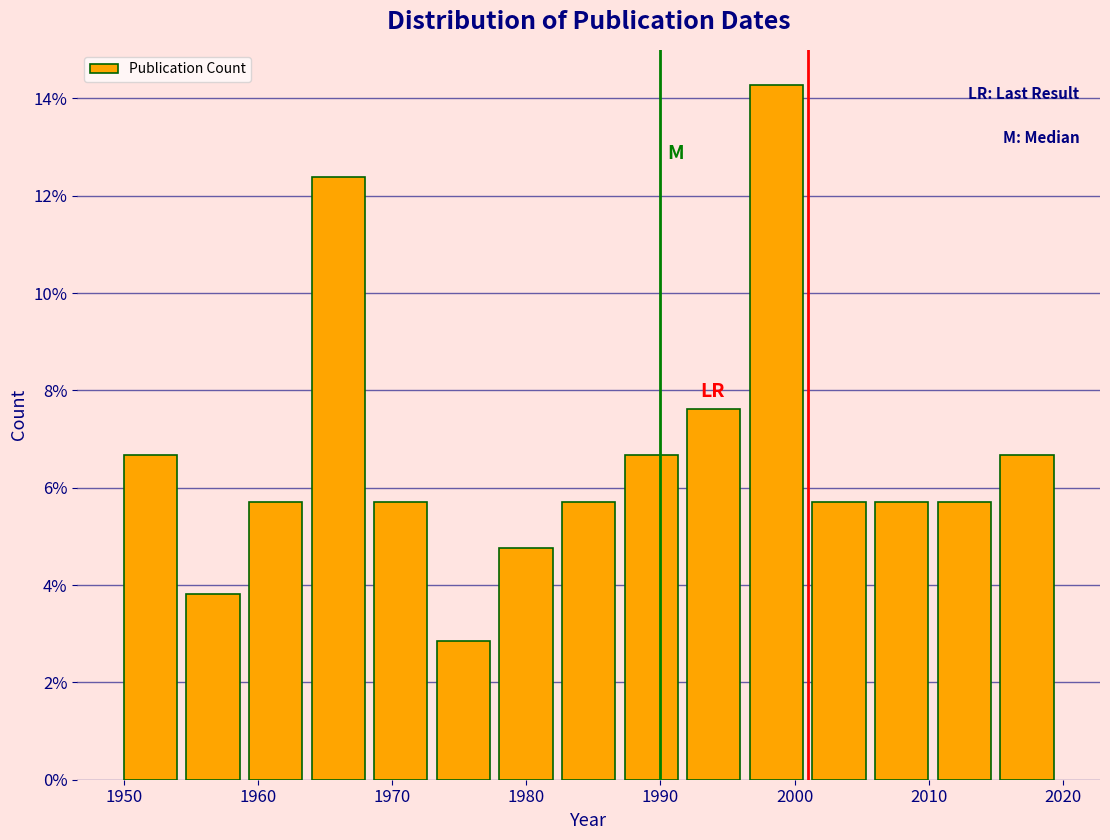

Reading left to right, transcribe this chart: for each bar, give the range it covers on the x-axis and its height. Neither the bar edges nor the heights are printed on the chart, so give them approximately, as read against the axes.

1950 to 1955: 6.6
1955 to 1959: 3.8
1959 to 1964: 5.8
1964 to 1969: 12.4
1969 to 1973: 5.8
1973 to 1978: 2.8
1978 to 1983: 4.8
1983 to 1987: 5.8
1987 to 1992: 6.6
1992 to 1997: 7.6
1997 to 2001: 14.2
2001 to 2006: 5.8
2006 to 2011: 5.8
2011 to 2015: 5.8
2015 to 2020: 6.6